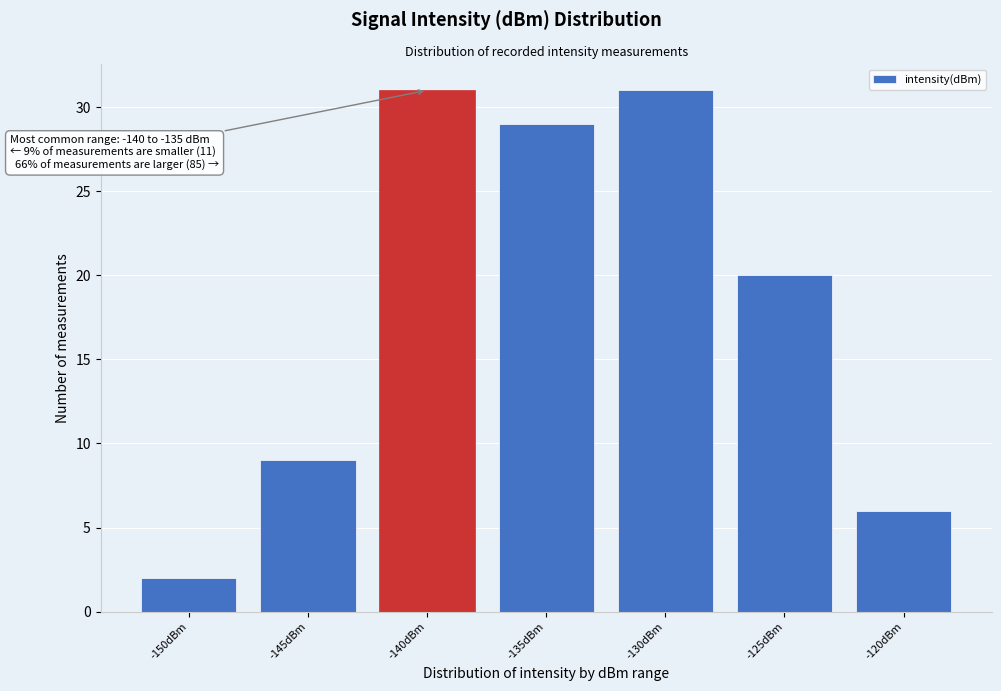

Reading right to left, transcribe all the data shown in this chart.

-120dBm=6	-125dBm=20	-130dBm=31	-135dBm=29	-140dBm=31	-145dBm=9	-150dBm=2